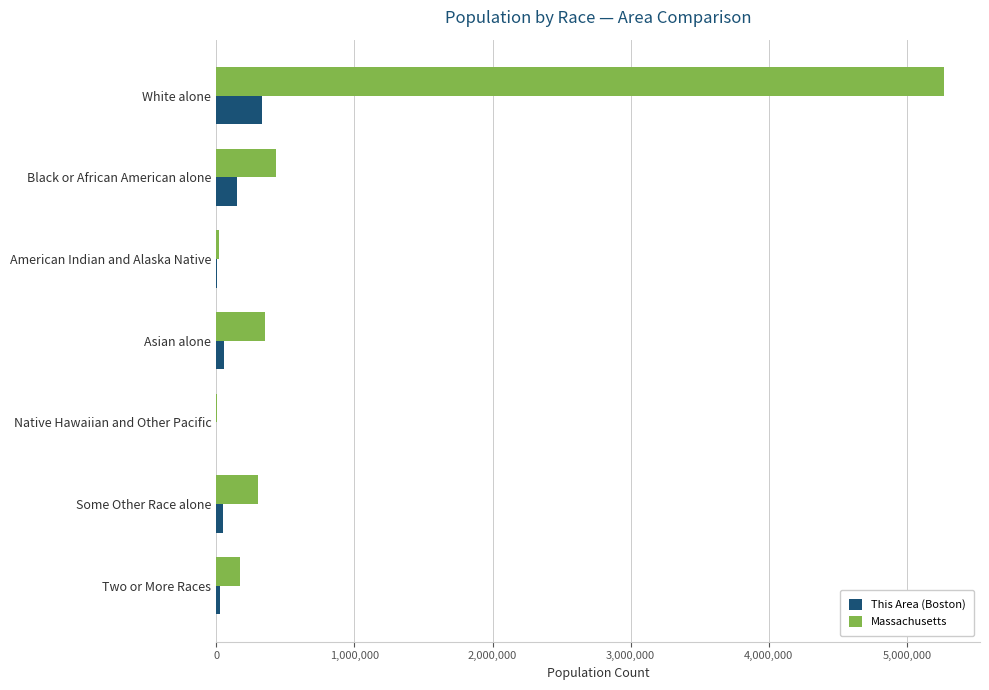

What are all the series names shown in the legend?

This Area (Boston), Massachusetts